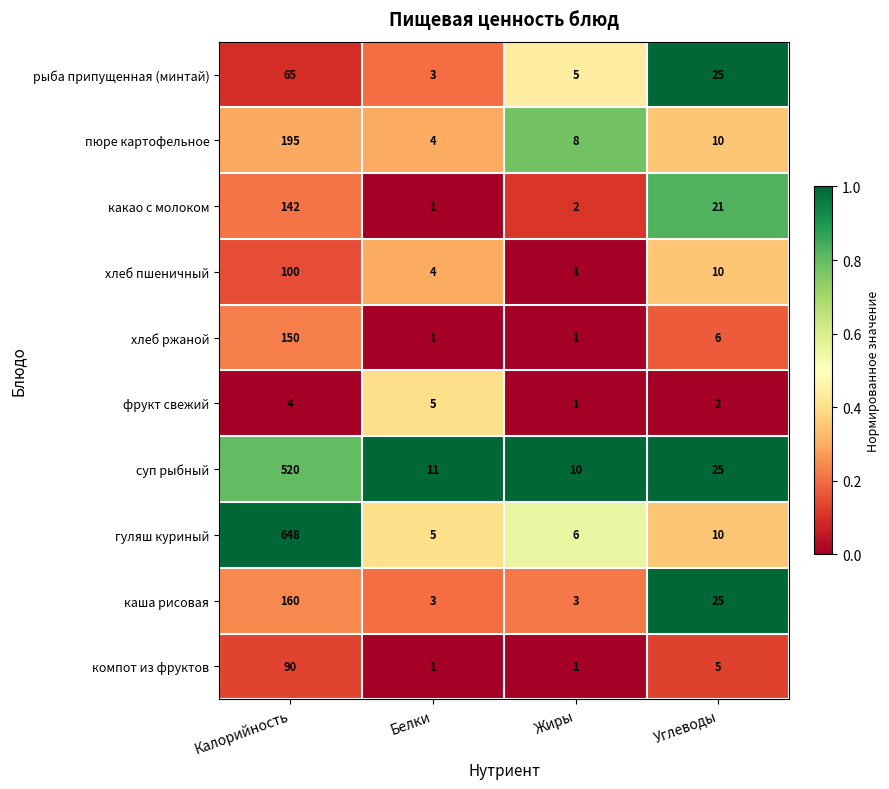

Is it true that хлеб ржаной equals 4 at Углеводы?

False